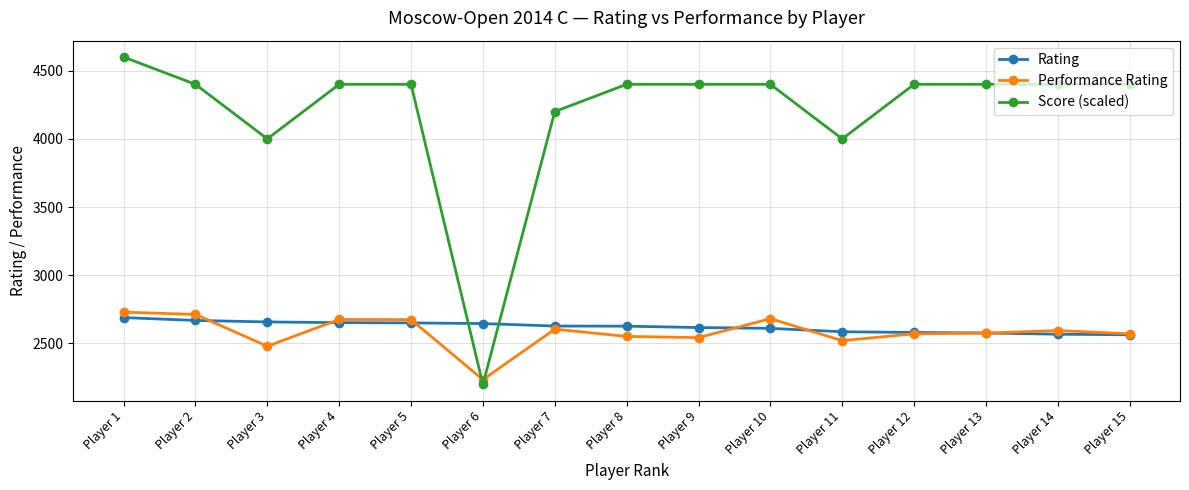

Count the number of data series in this chart.

3